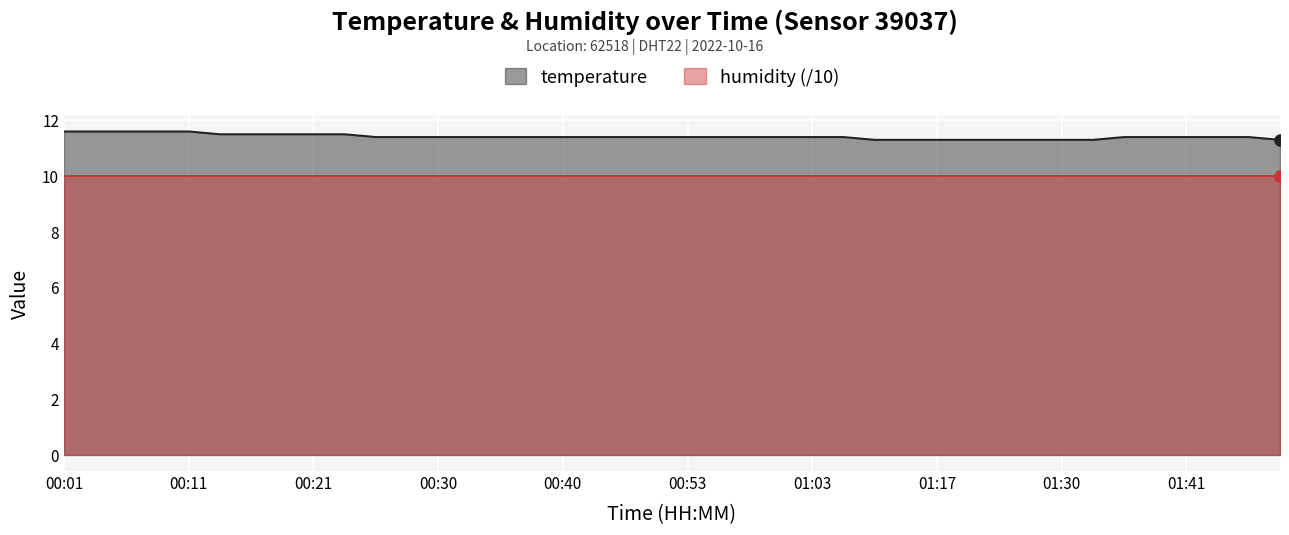

What is the sum of the values at 00:40 and 00:18?

22.9